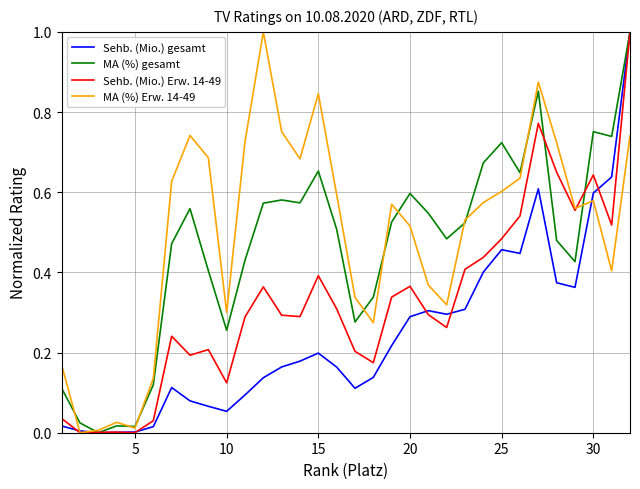

How many lines are shown in the chart?

4